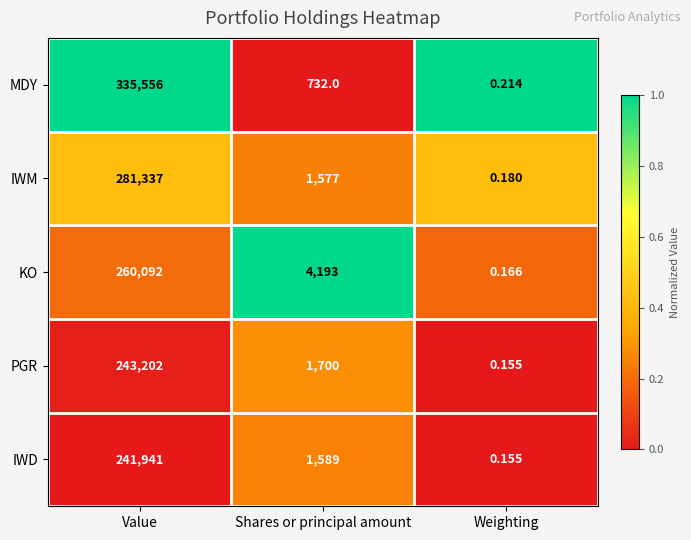

Rank the series at Value from highest to lowest value.

MDY, IWM, KO, PGR, IWD